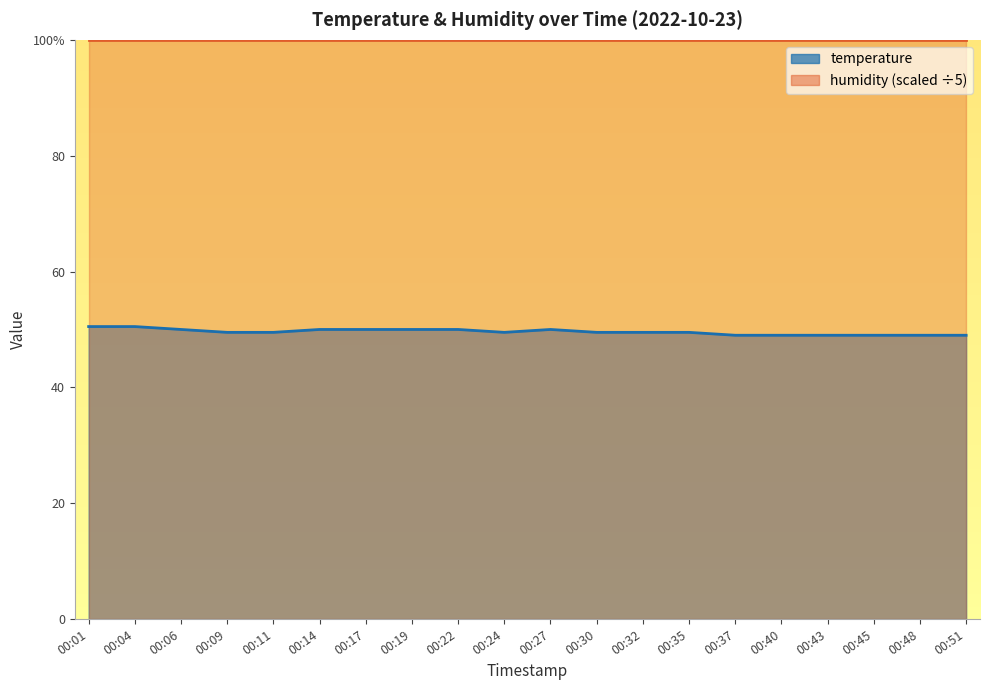

Reading right to left, extract all data points from this chart.

00:51=9.8	00:48=9.8	00:45=9.8	00:43=9.8	00:40=9.8	00:37=9.8	00:35=9.9	00:32=9.9	00:30=9.9	00:27=10.0	00:24=9.9	00:22=10.0	00:19=10.0	00:17=10.0	00:14=10.0	00:11=9.9	00:09=9.9	00:06=10.0	00:04=10.1	00:01=10.1